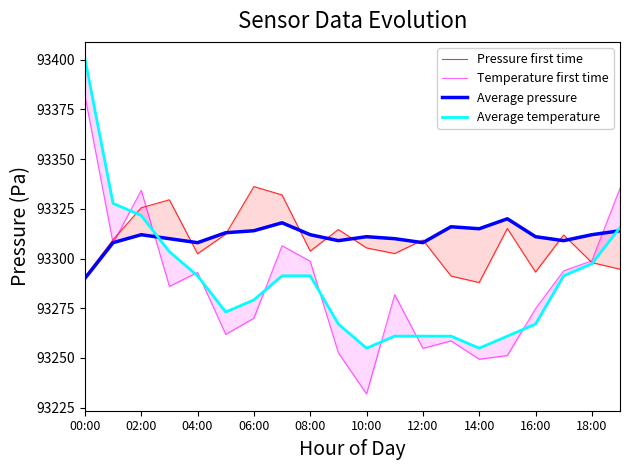

How many lines are shown in the chart?

4